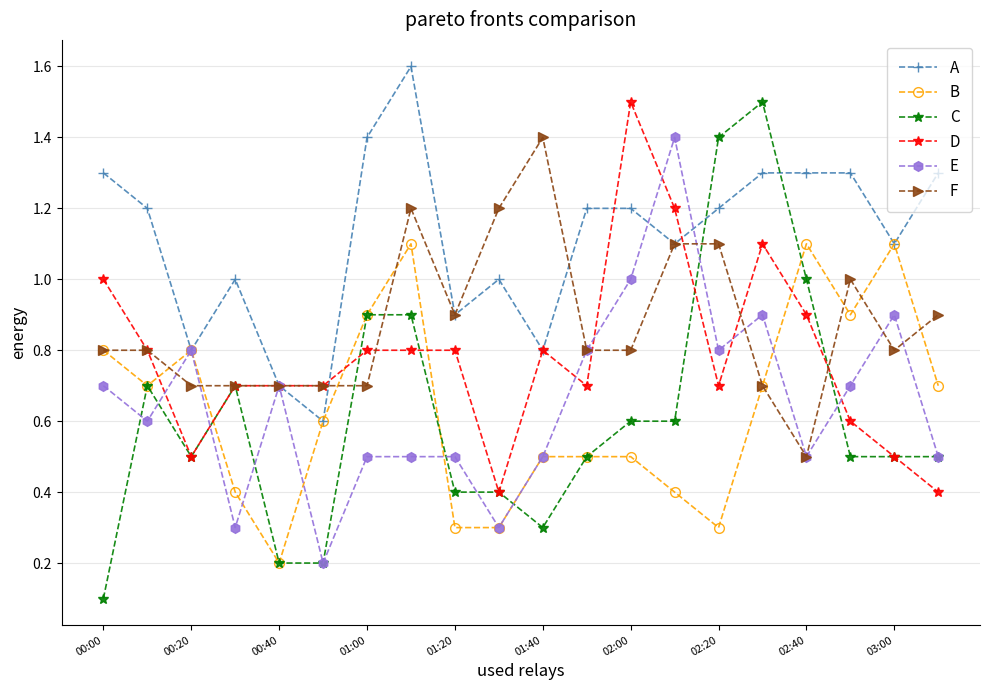

What is the average value of the D series?

0.8